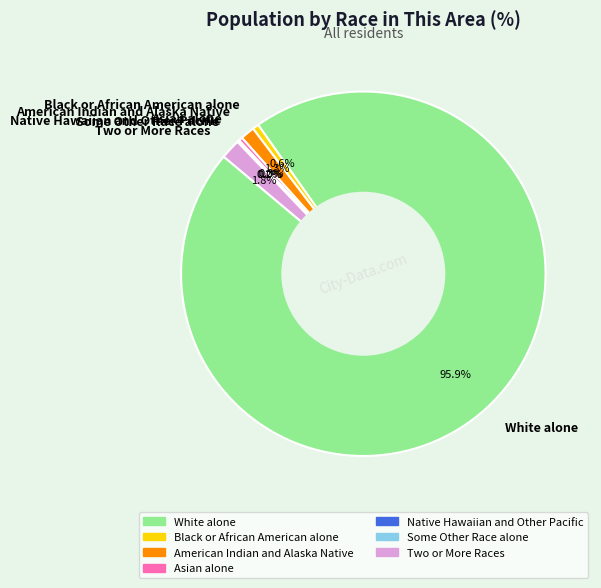

Which category has the biggest portion of the pie?

White alone